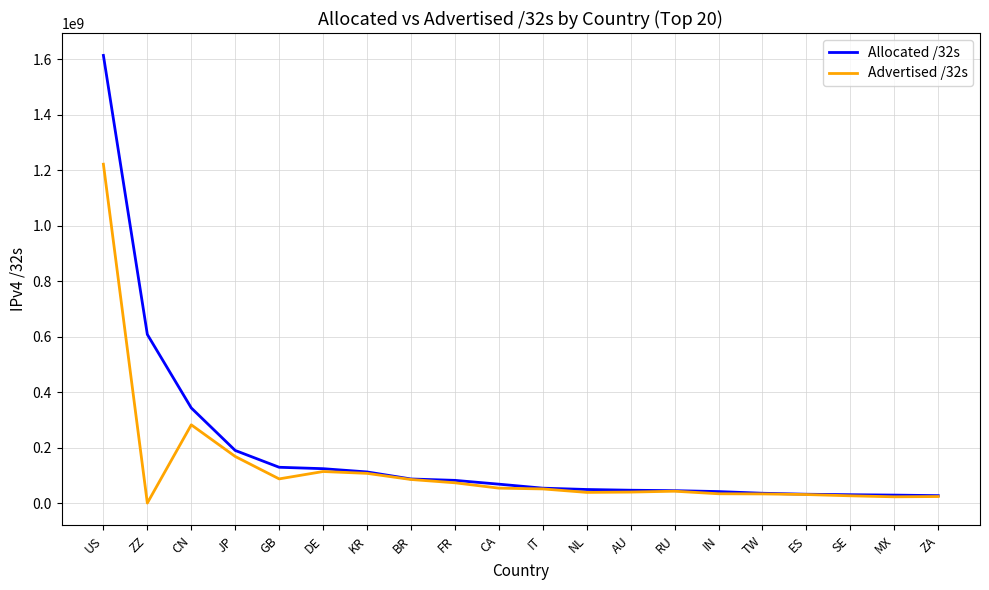

What are all the series names shown in the legend?

Allocated /32s, Advertised /32s